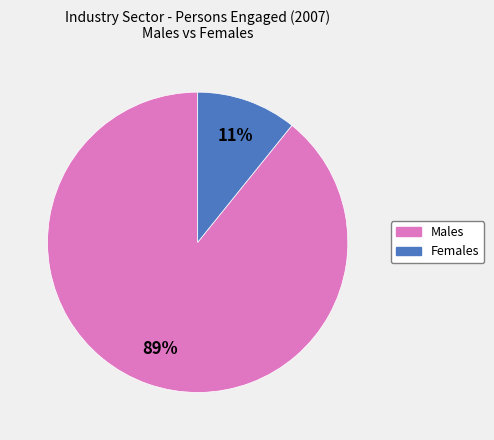

To the nearest percent, what is the average slice percentage?

50%